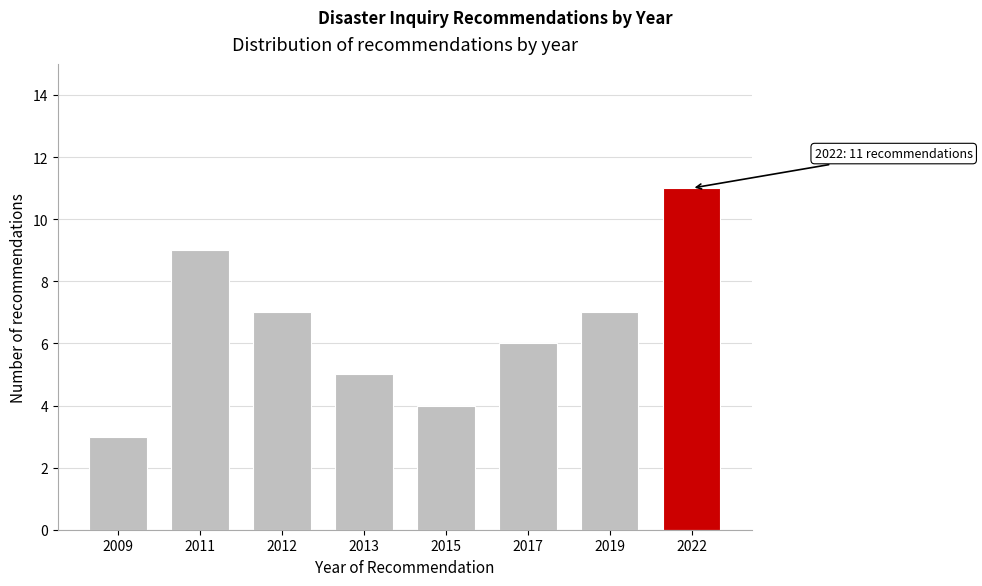

Reading right to left, extract all data points from this chart.

2022=11	2019=7	2017=6	2015=4	2013=5	2012=7	2011=9	2009=3